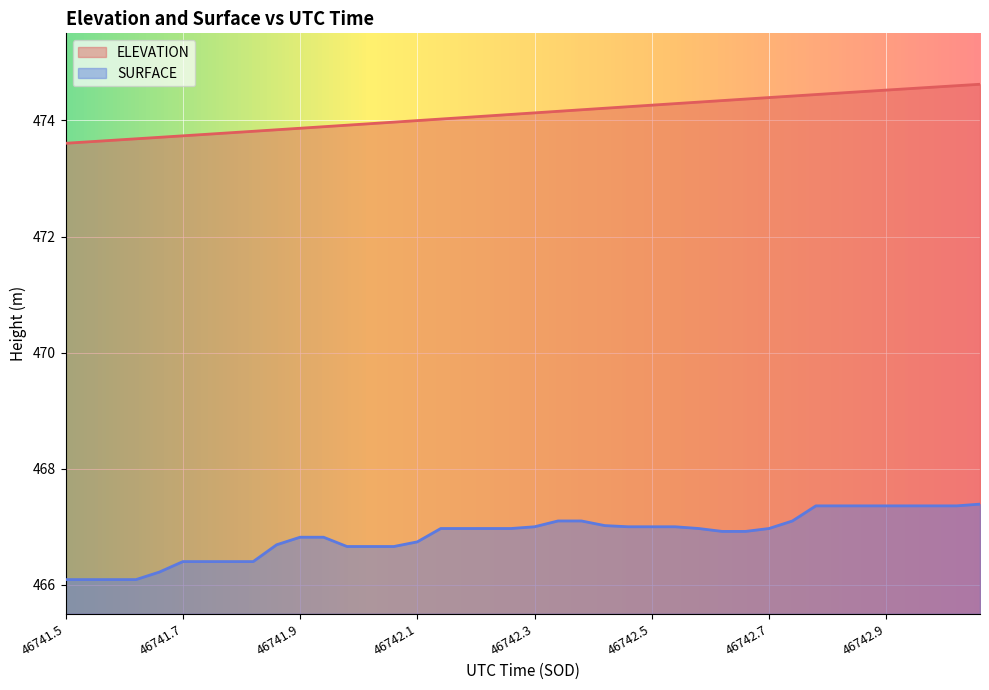

What is the sum of the ELEVATION values at 46742.7332 and 46741.9959?

948.4